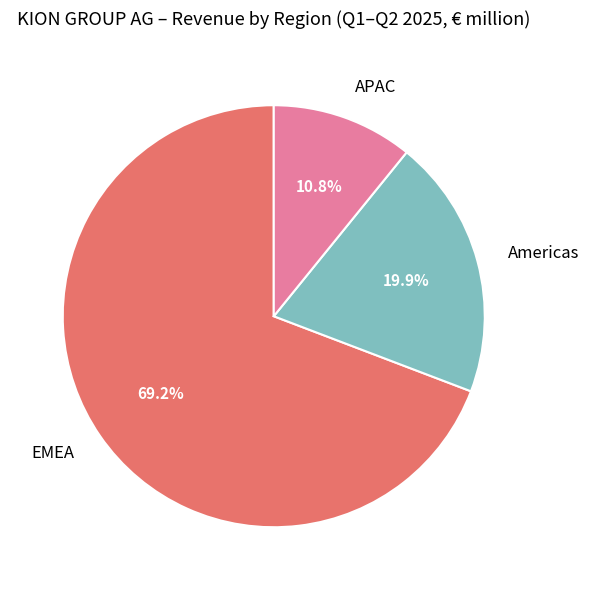

To the nearest percent, what is the difference between the largest and smallest slice percentages?

58%